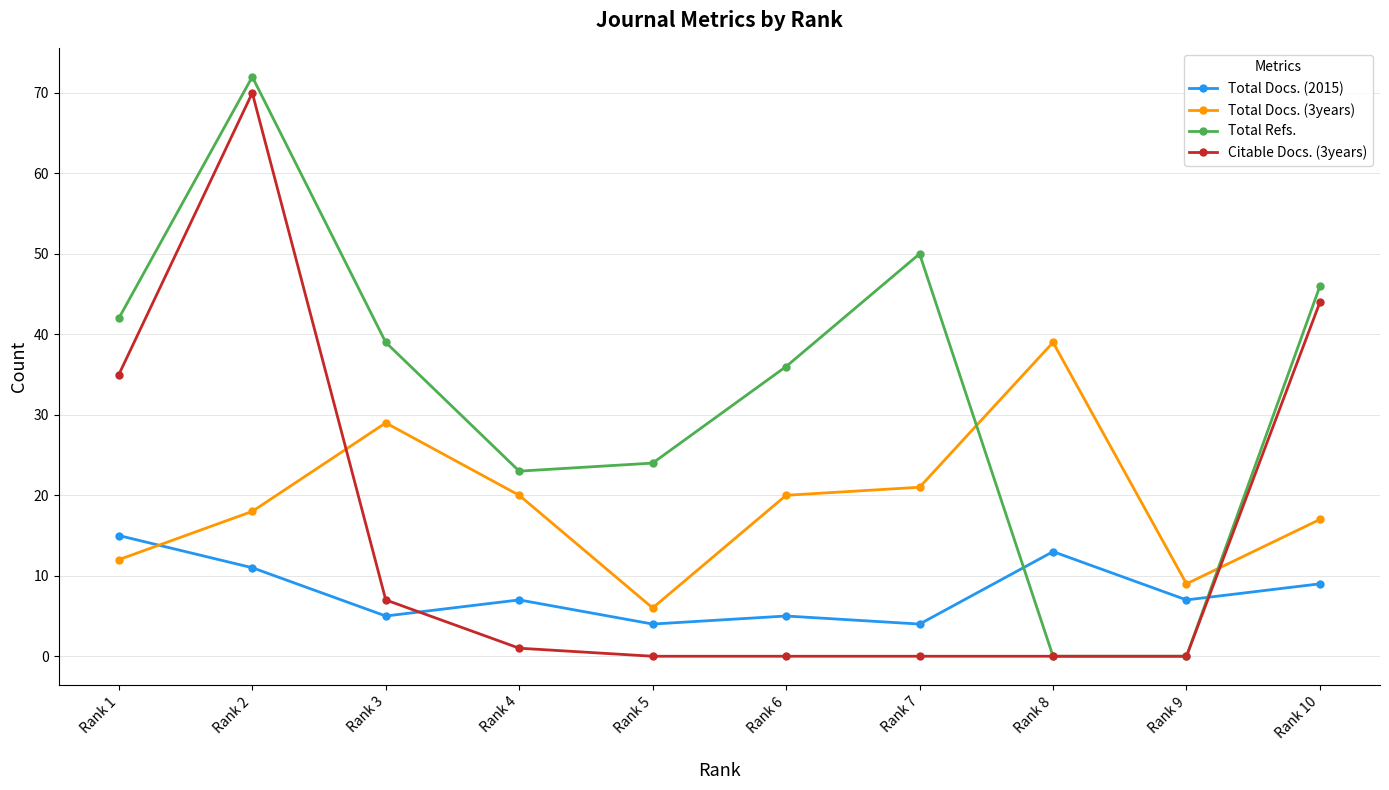

At which label does Total Docs. (3years) reach its peak?

Rank 8